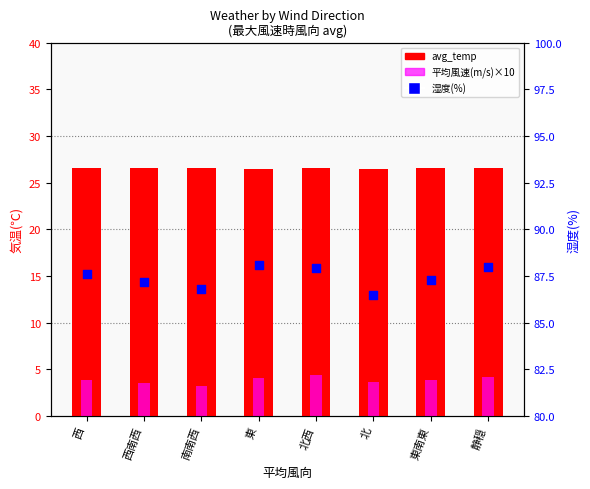

Which series has the widest spread of Y values?

湿度(%)